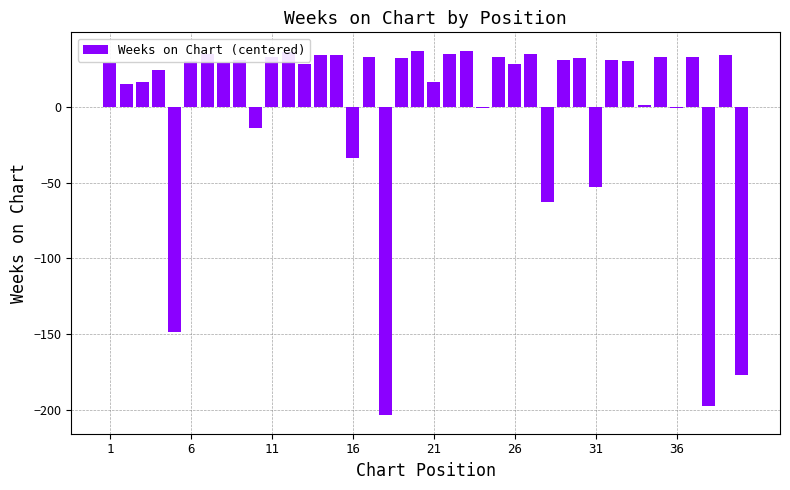

What is the greatest value displayed?

37.2